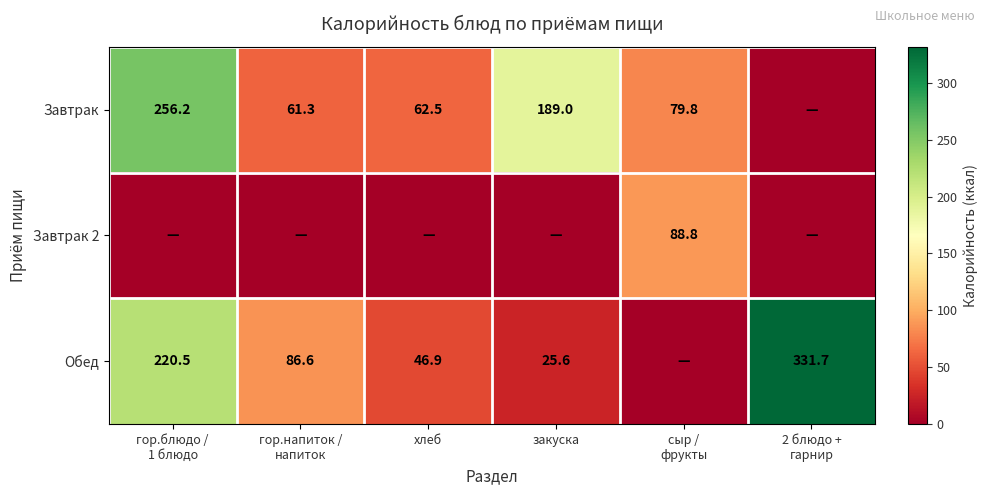

The value of Обед at закуска is 37.4. True or false?

False